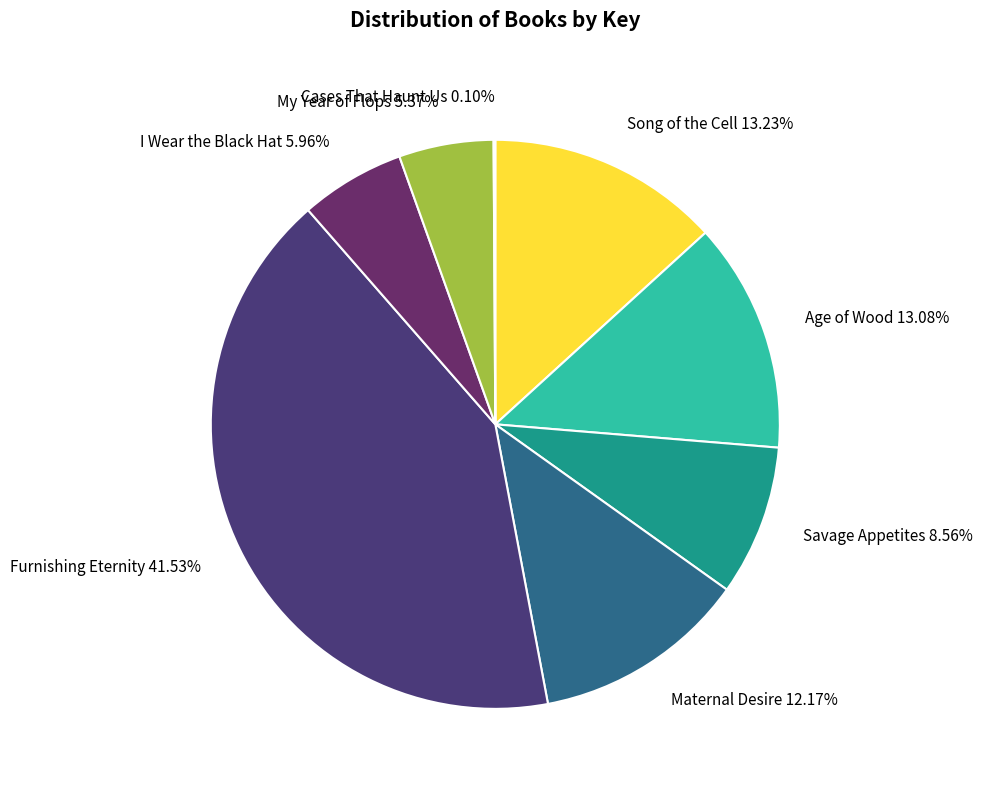

Do Age of Wood 13.08% and Song of the Cell 13.23% together represent more than half of the pie?

No